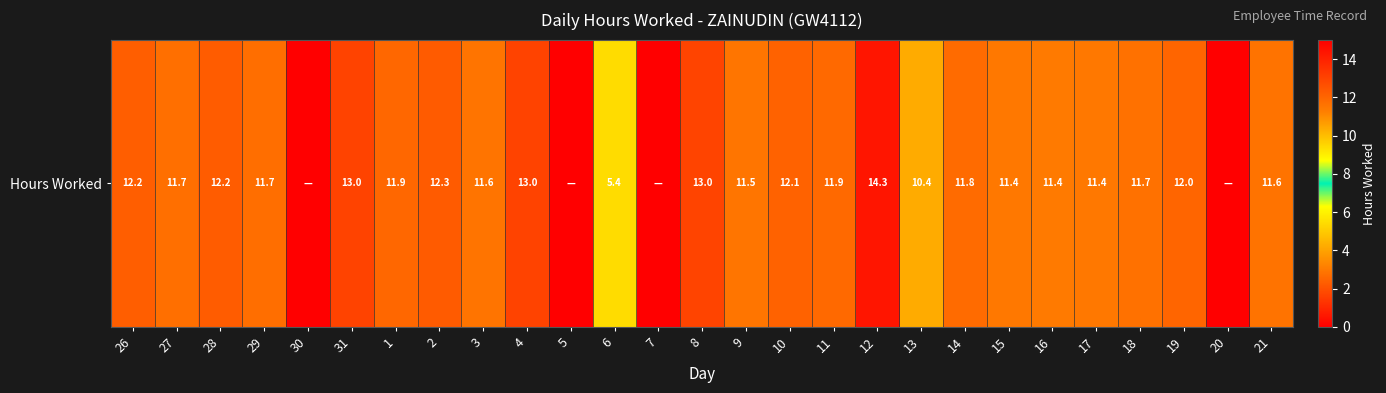

Where does the data first go above 11?

26